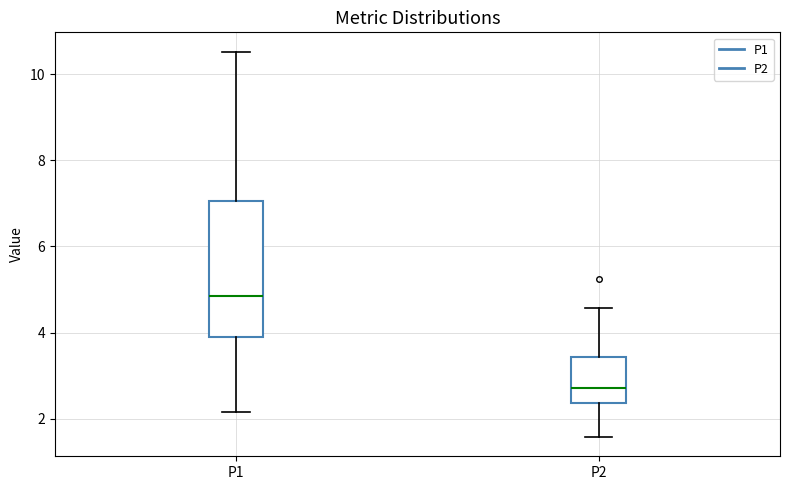

Reading left to right, read every box against the y-axis: the position of its median line, the range the box covers, and the ends of its whiskers. The values are not printed on the chart, so give them approximately, as read against the axis.

P1: median 4.8, box 3.8 to 7.0, whiskers 2.2 to 10.6
P2: median 2.8, box 2.4 to 3.4, whiskers 1.6 to 4.6